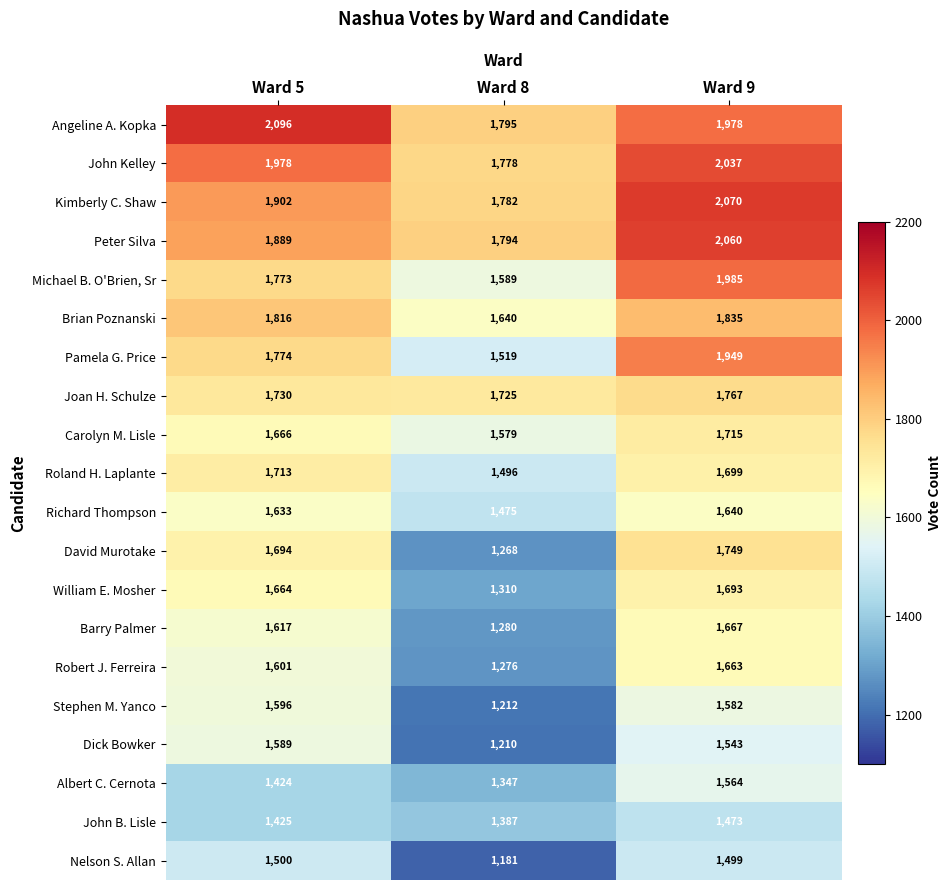

Count the Peter Silva values in the range 1794 to 2060.

3